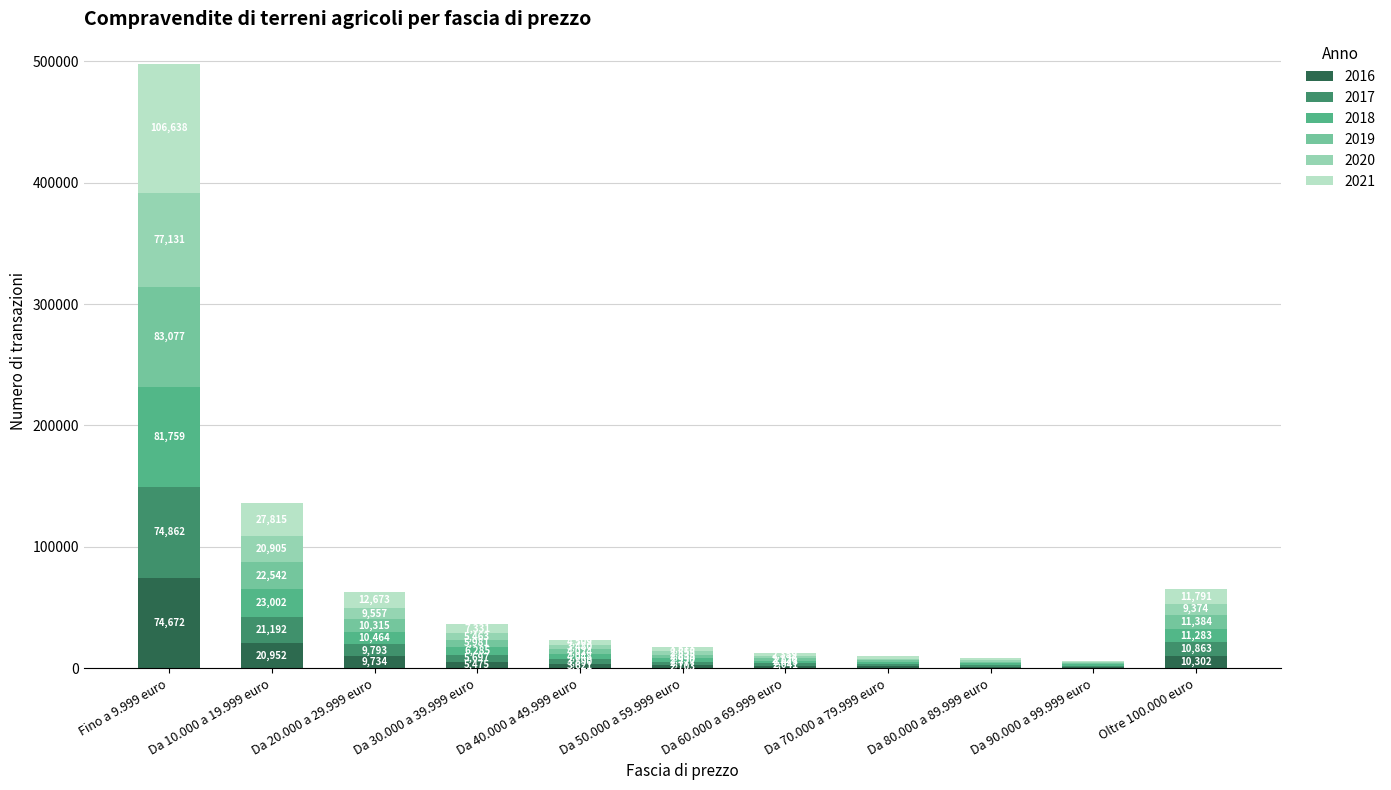

What is the total value across all series at Da 80.000 a 89.999 euro?

8056